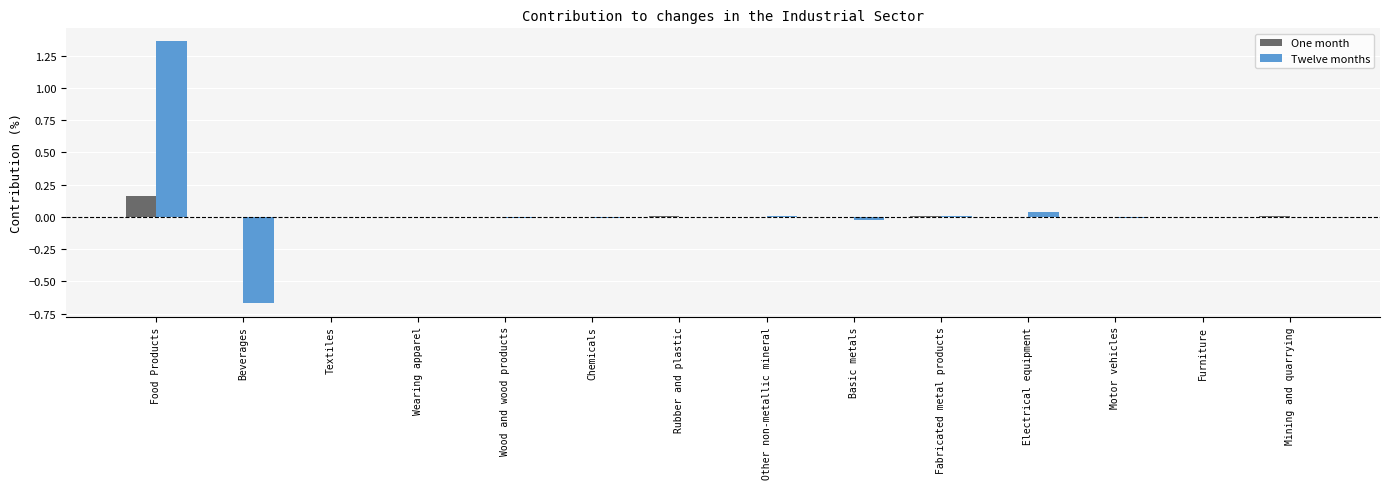

The value of Twelve months at Basic metals is -0.0. True or false?

True